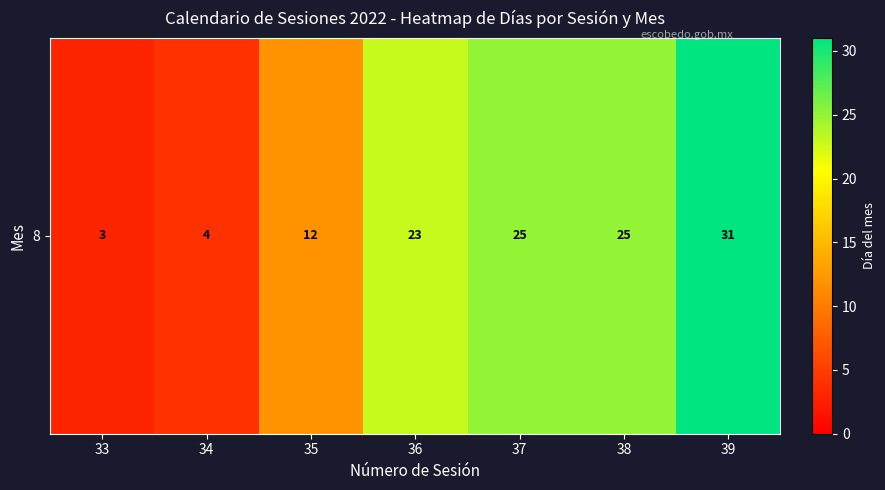

Reading left to right, list all the values displayed in this chart.

33=3	34=4	35=12	36=23	37=25	38=25	39=31